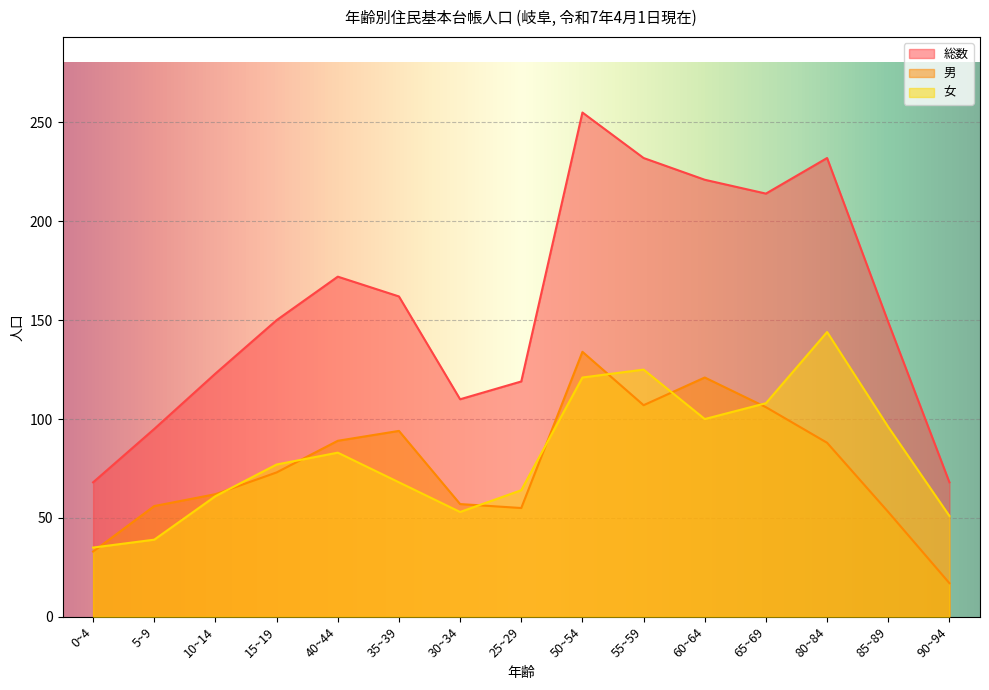

How many interior local peaks does the 女 series have?

3